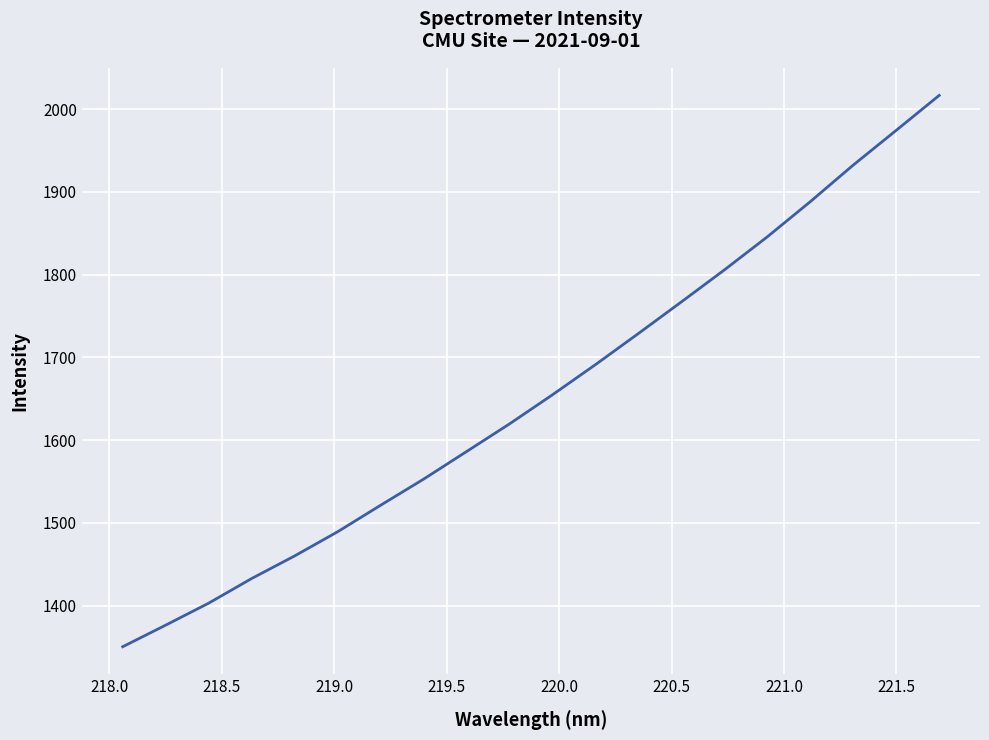

What is the difference between the maximum and minimum values?

666.5